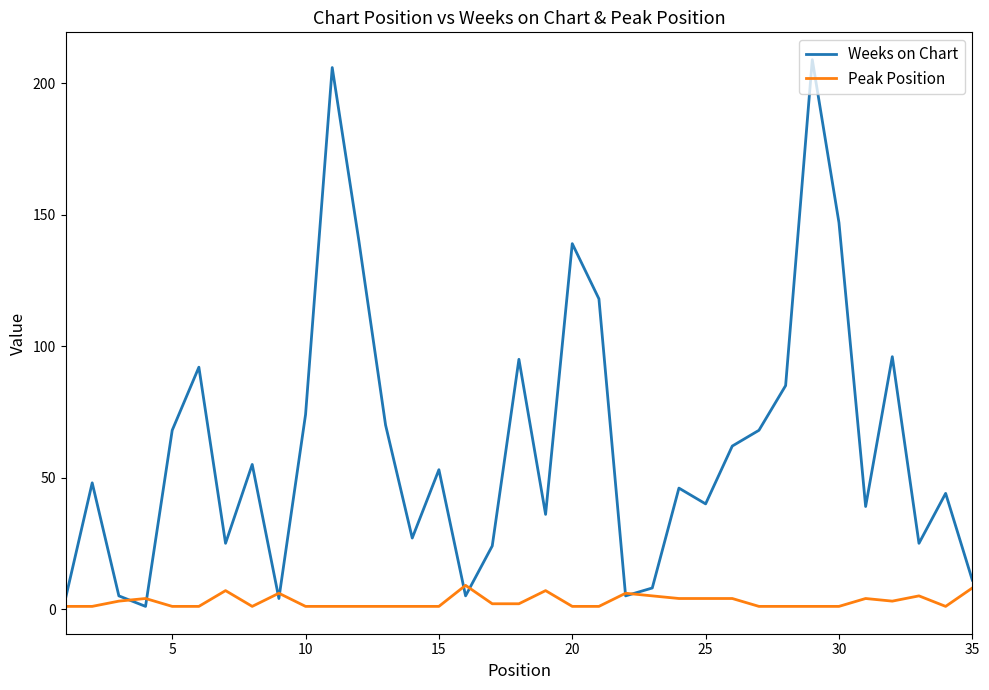

What is the maximum value shown in the chart?

209